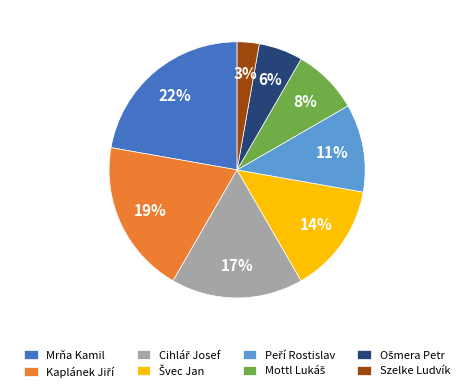

How many segments does this pie chart have?

8